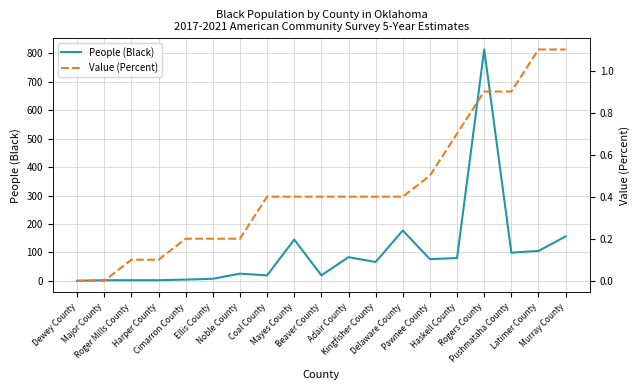

Rank the series by their average value, from highest to lowest.

People (Black), Value (Percent)